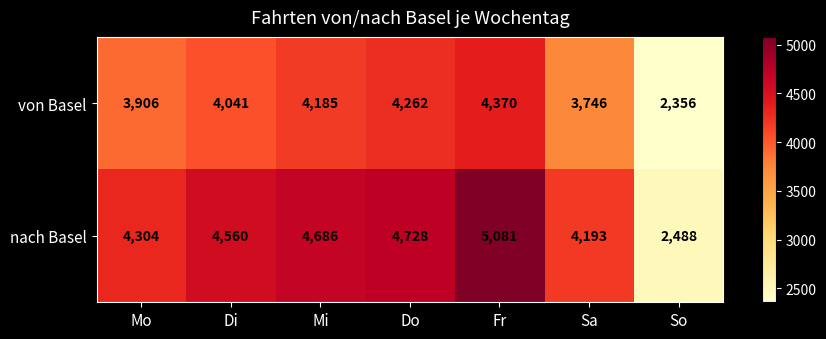

At how many categories does at least one series exceed 3540?

6